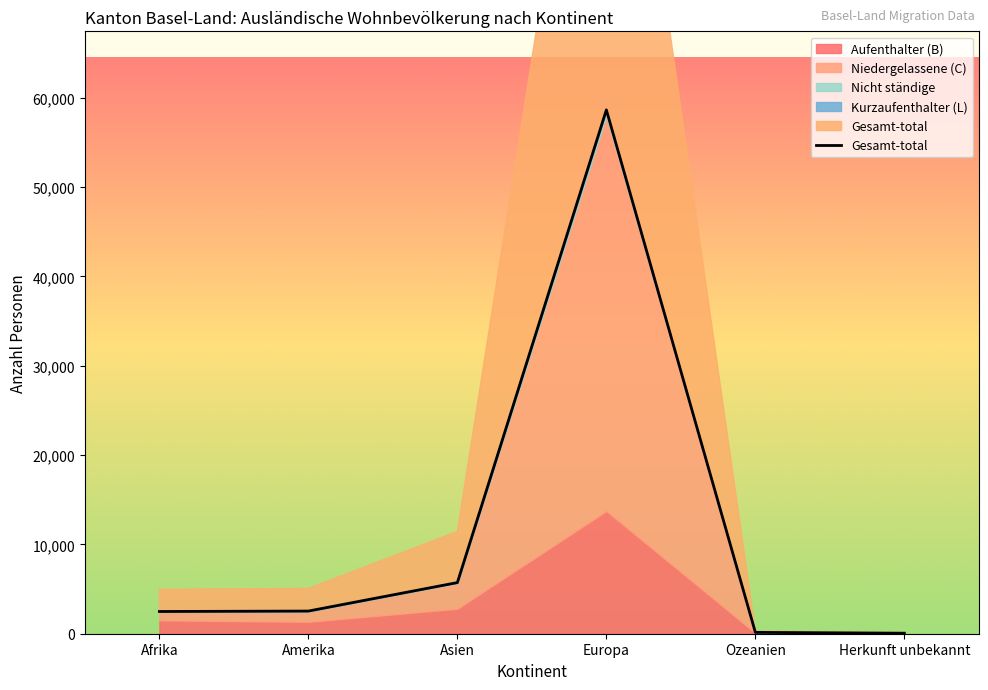

At which label does the data first exceed 2536?

Asien